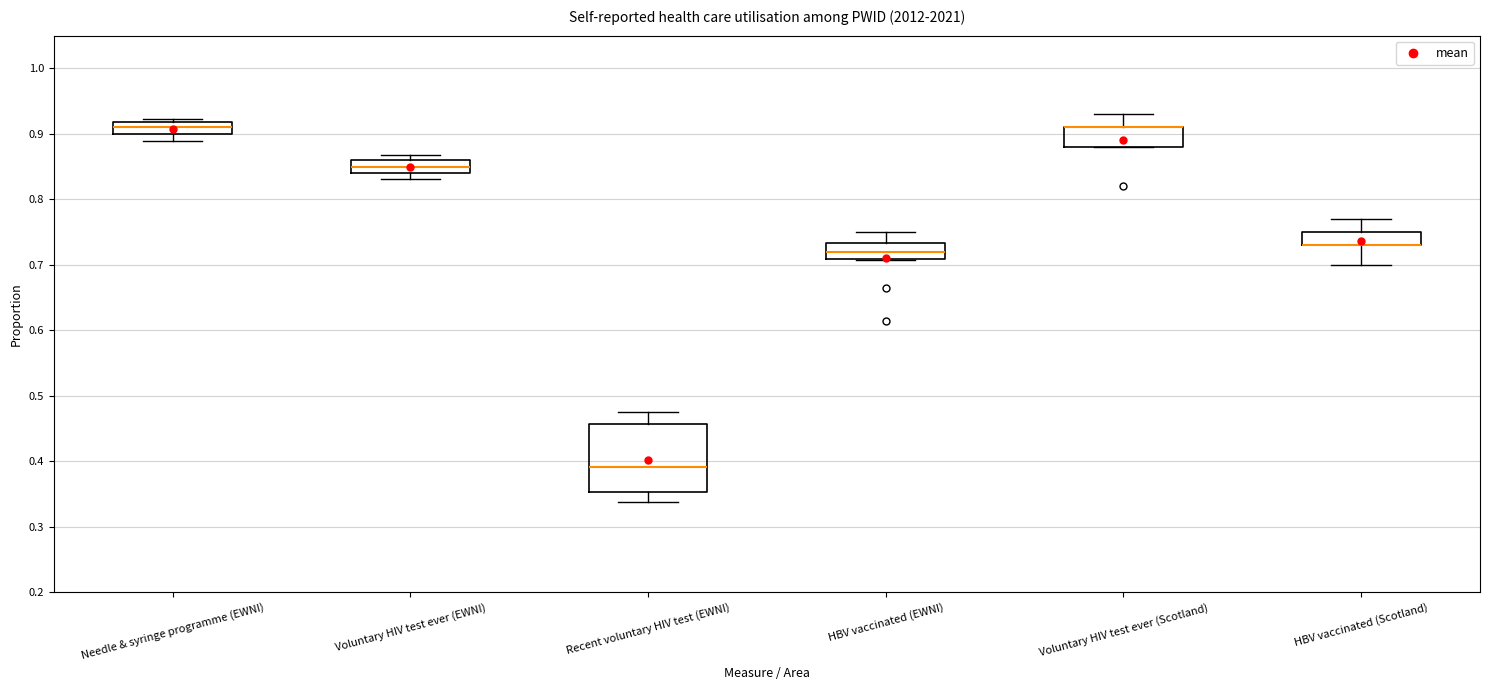

Which box is the tallest, from its lower edge to its upper edge?

Recent voluntary HIV test (EWNI)